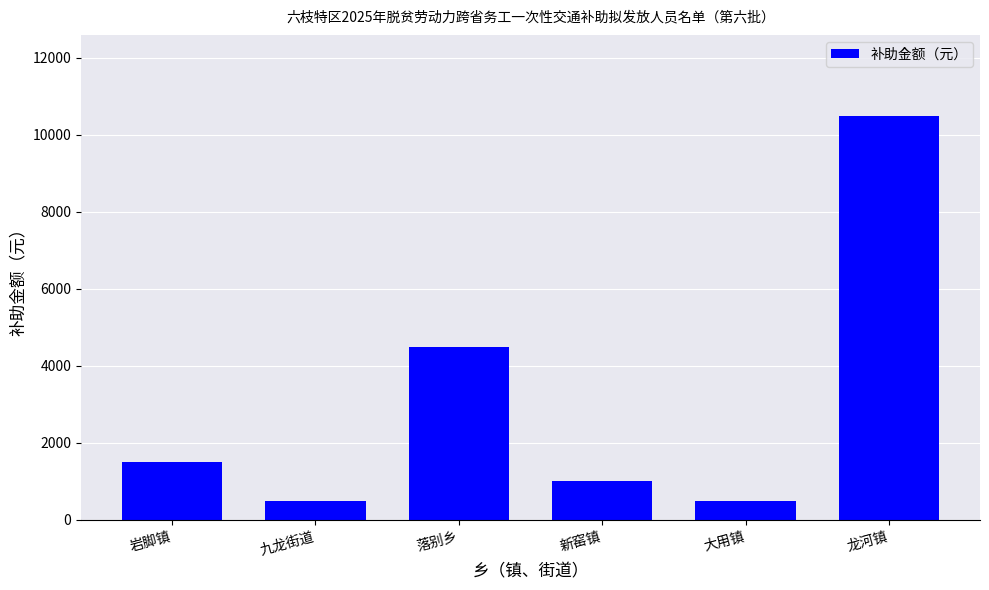

Reading left to right, what are all the values shown in this chart?

岩脚镇=1500	九龙街道=500	落别乡=4500	新窑镇=1000	大用镇=500	龙河镇=10500